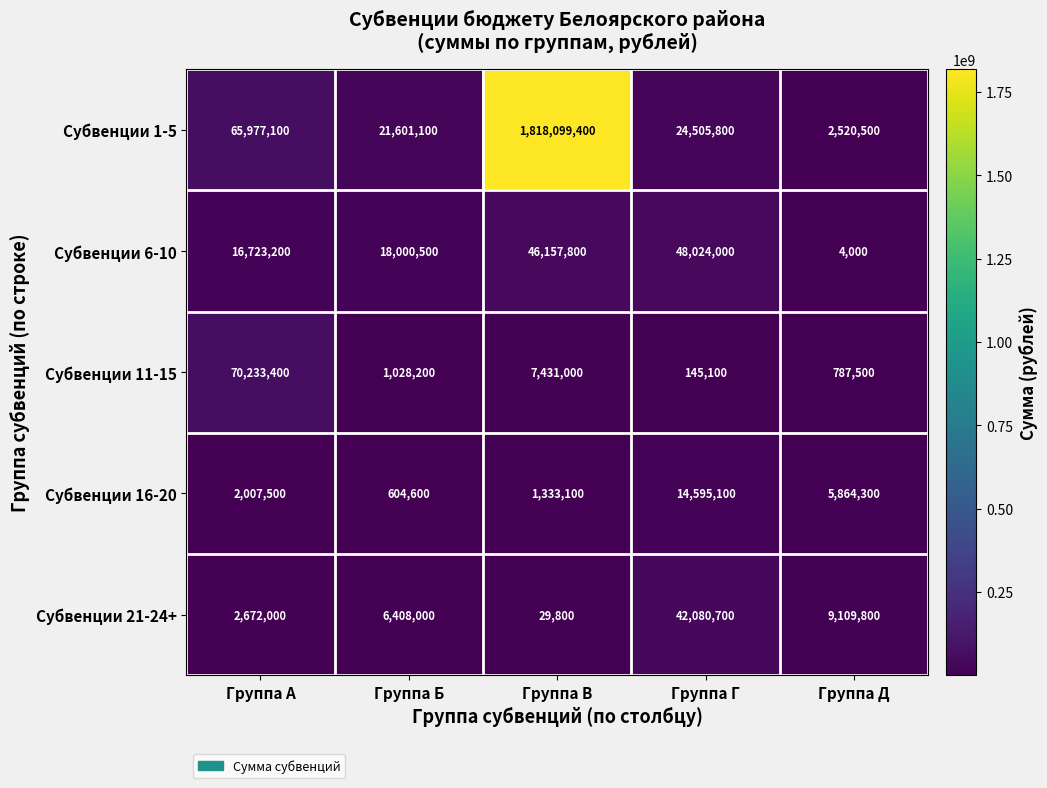

True or false: Субвенции 6-10 has a value of 81519502 at Группа В.

False